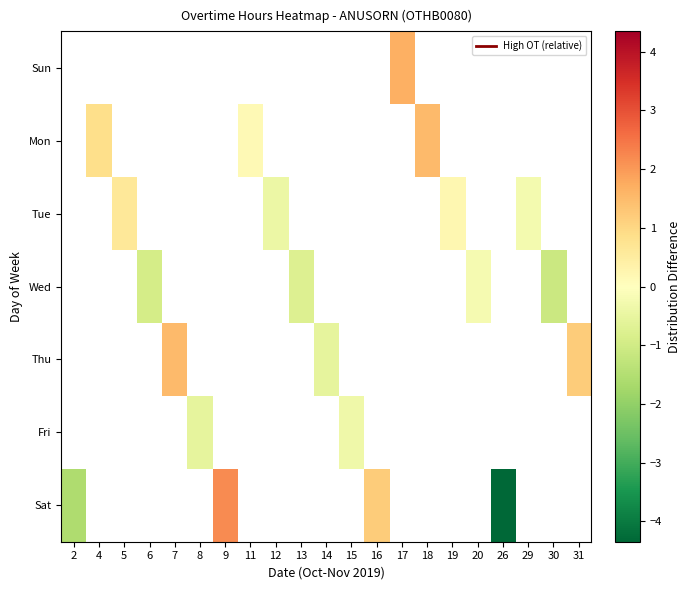

What is the minimum value shown in the chart?

-4.3